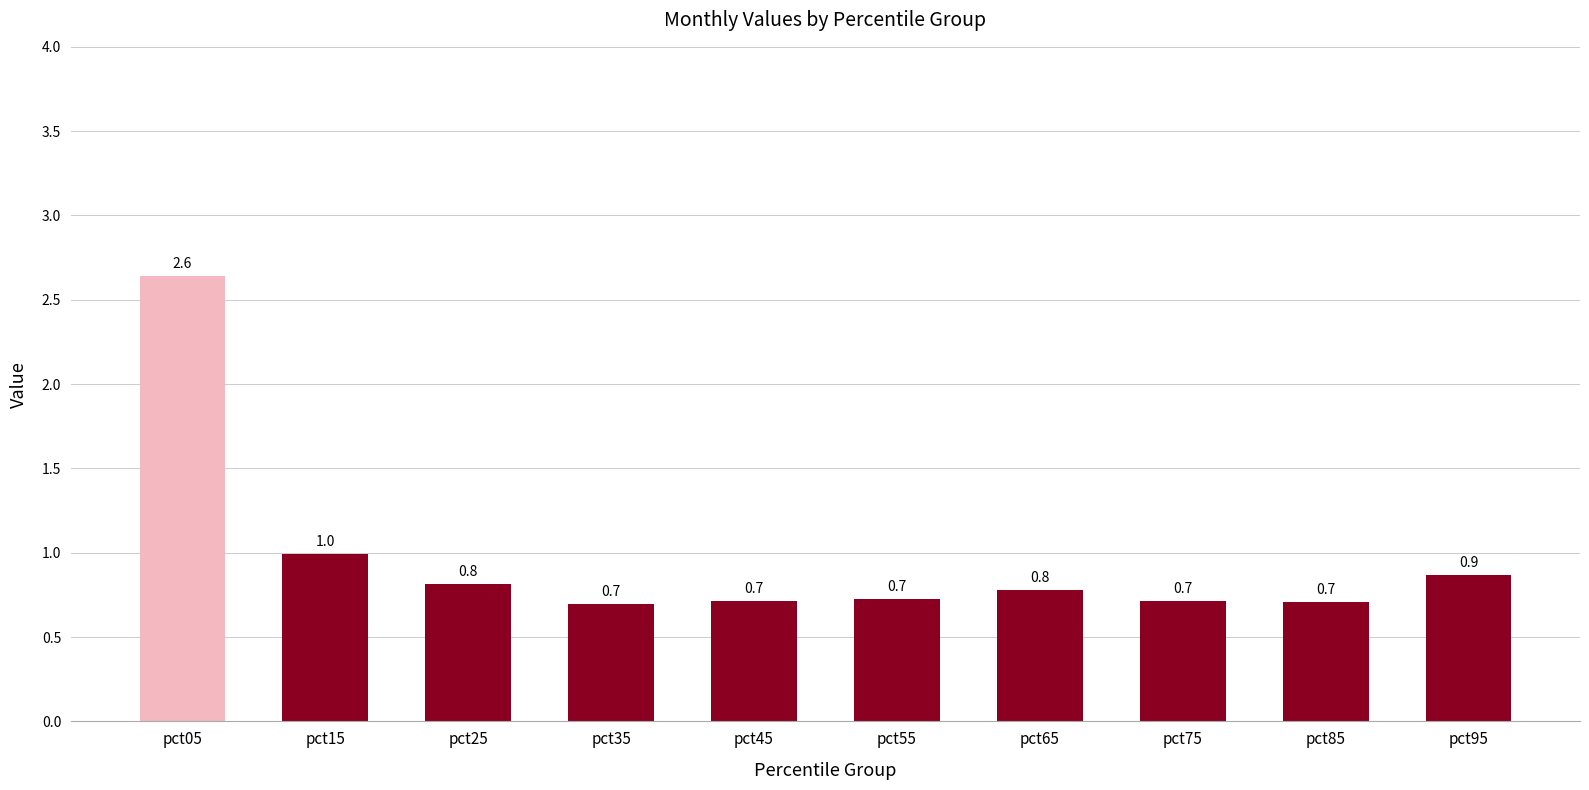

Between pct55 and pct65, which is larger?

pct65